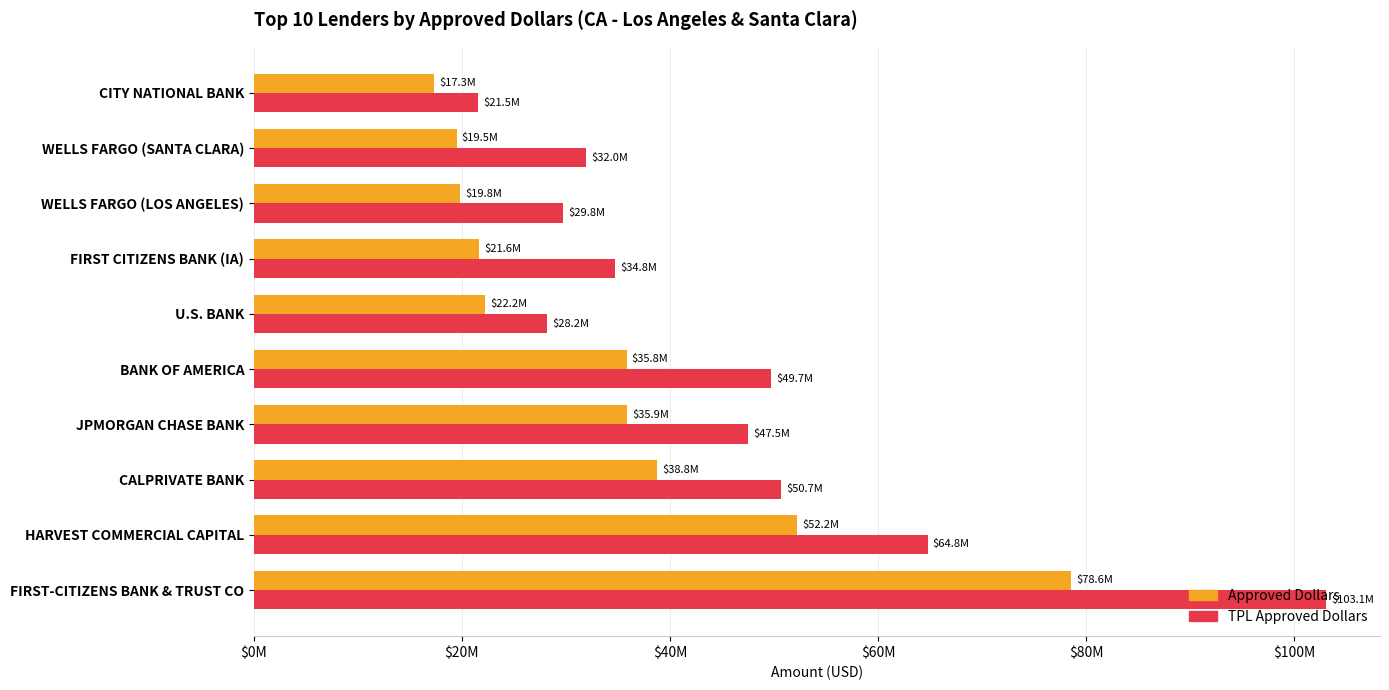

What are all the series names shown in the legend?

Approved Dollars, TPL Approved Dollars